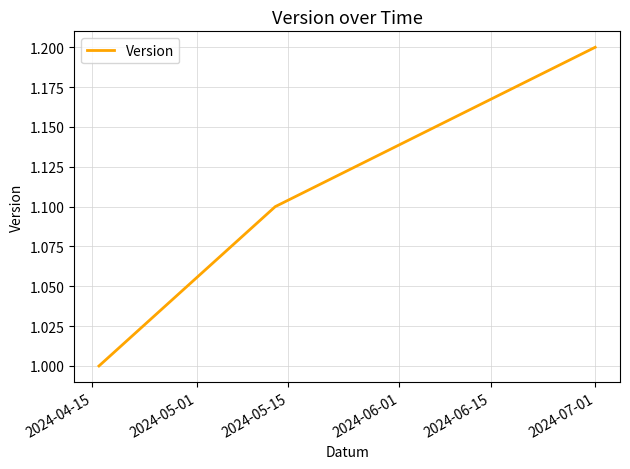

What is the smallest value displayed?

1.0